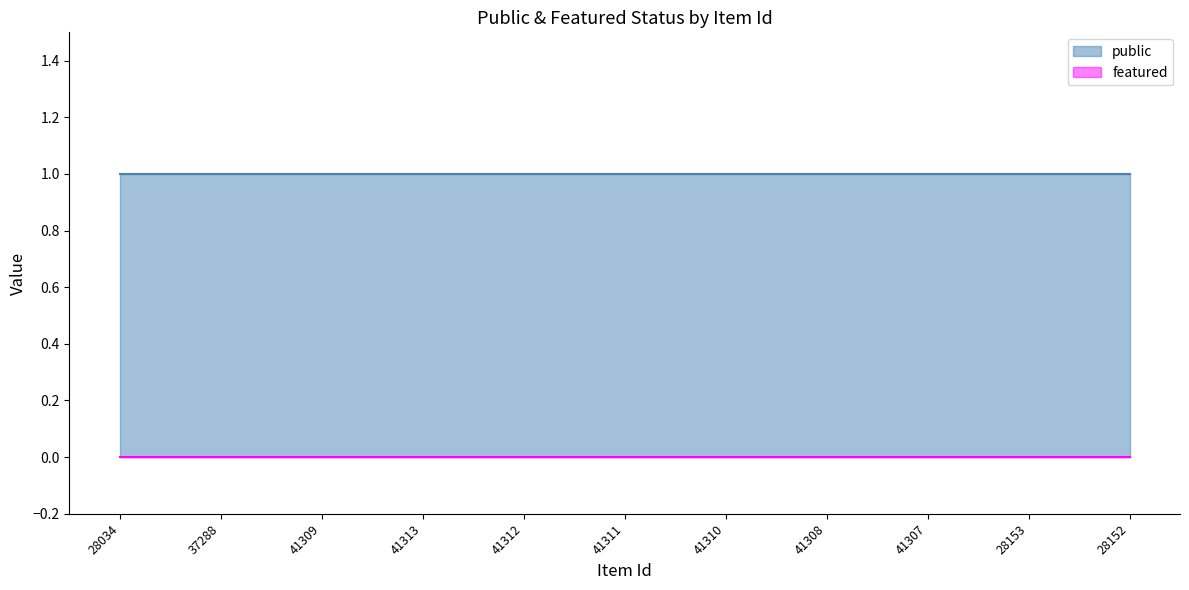

Between 41308 and 37288, which is larger?

41308